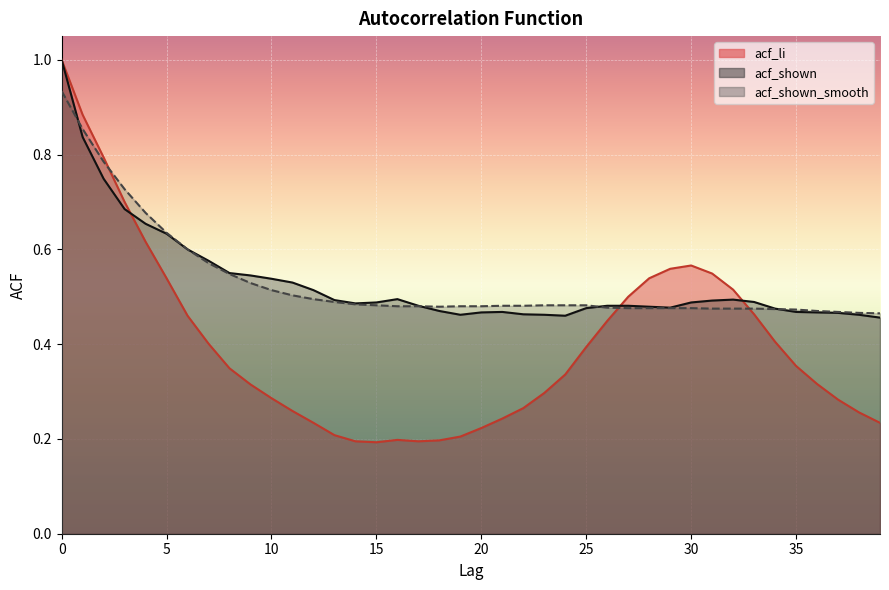

How many times do acf_li and acf_shown_smooth cross each other?

3